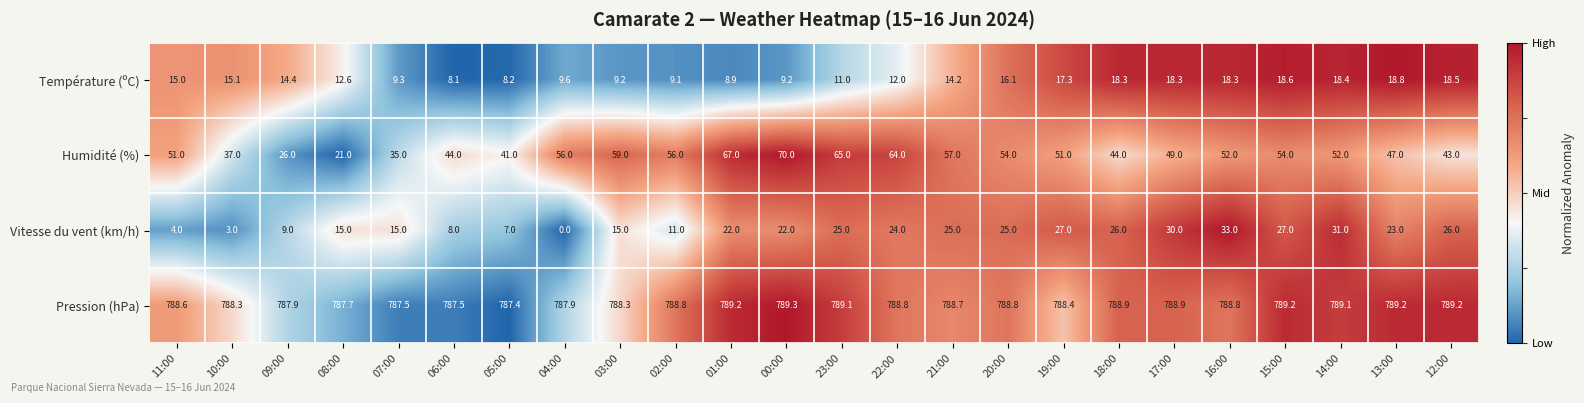

List the series in order of their peak value, highest first.

Pression (hPa), Humidité (%), Vitesse du vent (km/h), Température (ºC)